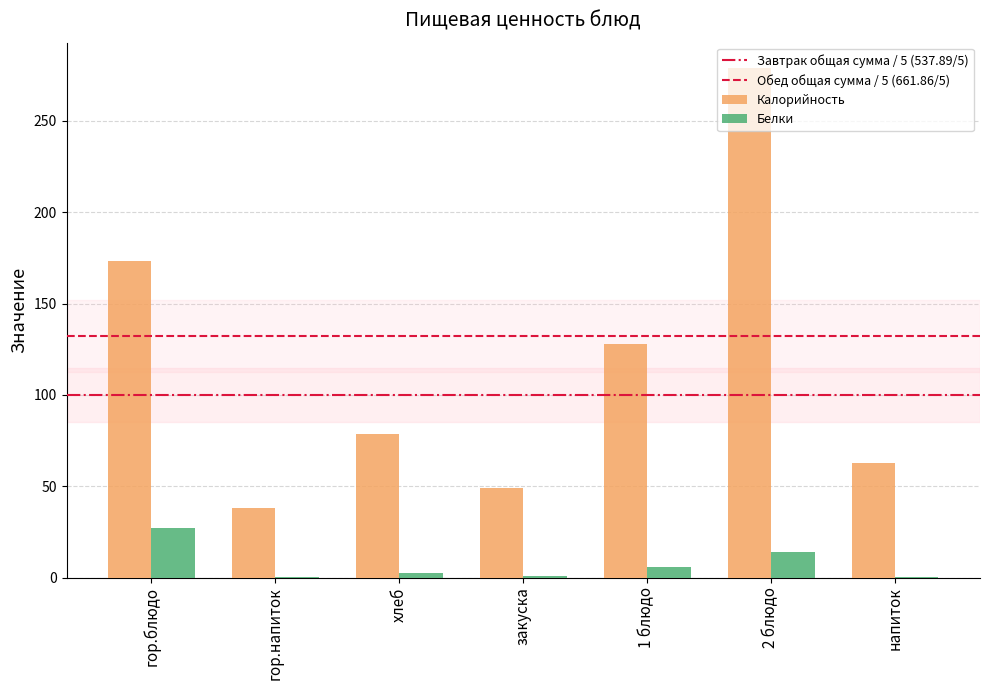

What is the average value of the Калорийность series?

115.4